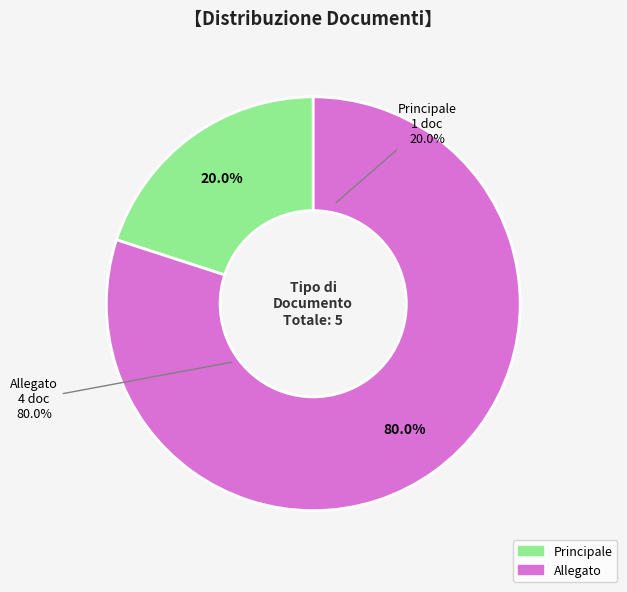

Approximately how many times larger is the value at Allegato compared to Principale?

4.0